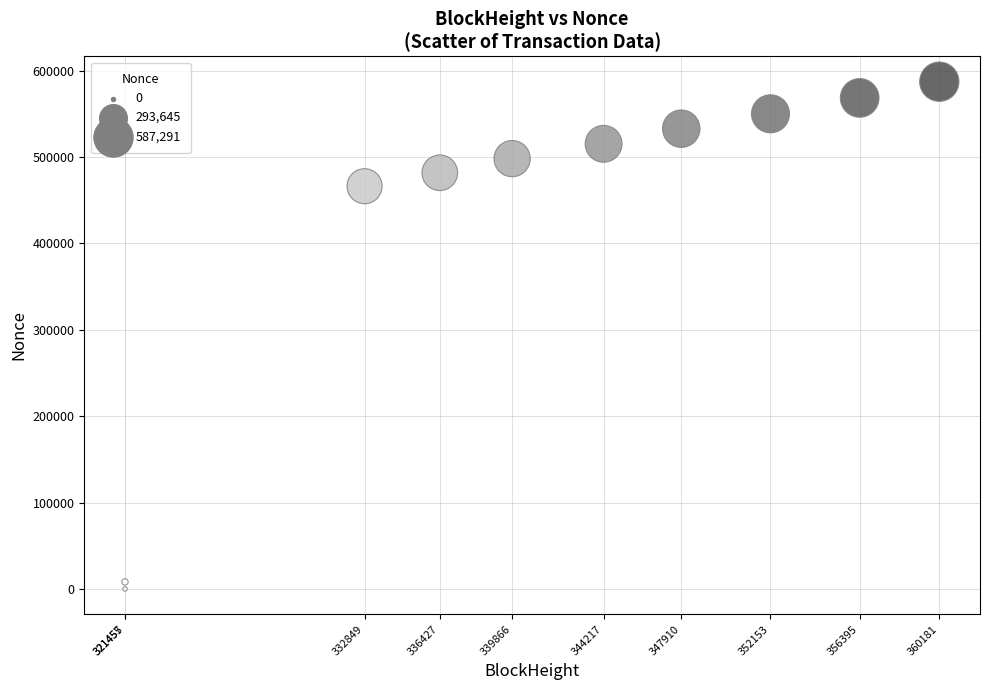

What is the range of Y values (max minus min)?

587291